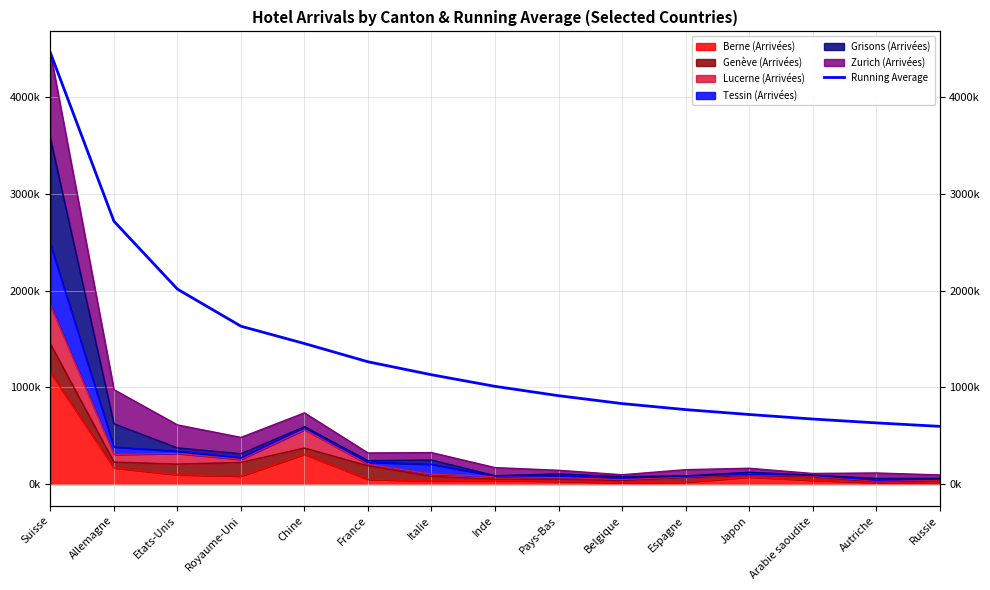

Reading left to right, transcribe all the data shown in this chart.

Suisse=4458374.0	Allemagne=2717573.0	Etats-Unis=2015742.3	Royaume-Uni=1632578.8	Chine=1453414.6	France=1264882.2	Italie=1130772.4	Inde=1010761.1	Pays-Bas=914327.6	Belgique=832579.0	Espagne=770463.6	Japon=719935.7	Arabie saoudite=673019.4	Autriche=633181.1	Russie=597303.5